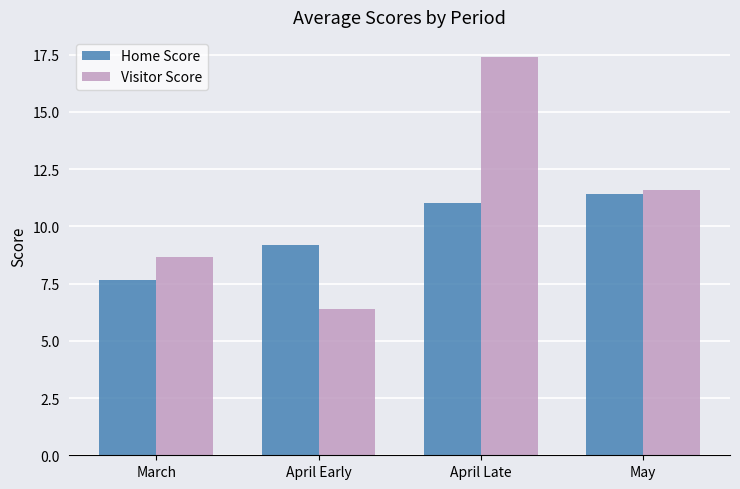

List the series in order of their overall mean, lowest first.

Home Score, Visitor Score